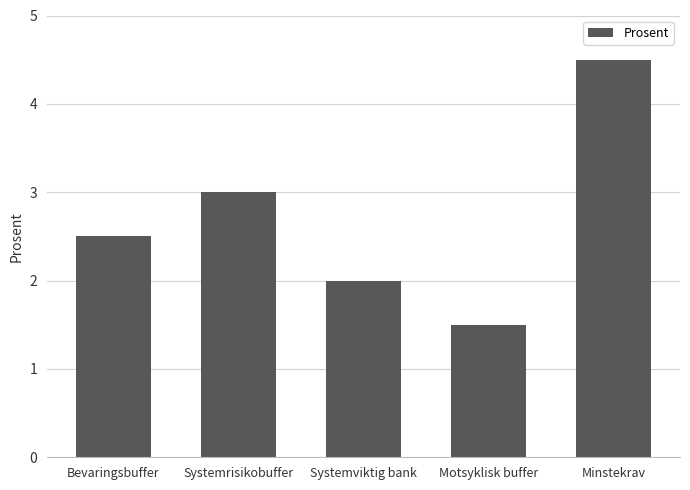

What is the label of the 4th bar from the right?

Systemrisikobuffer